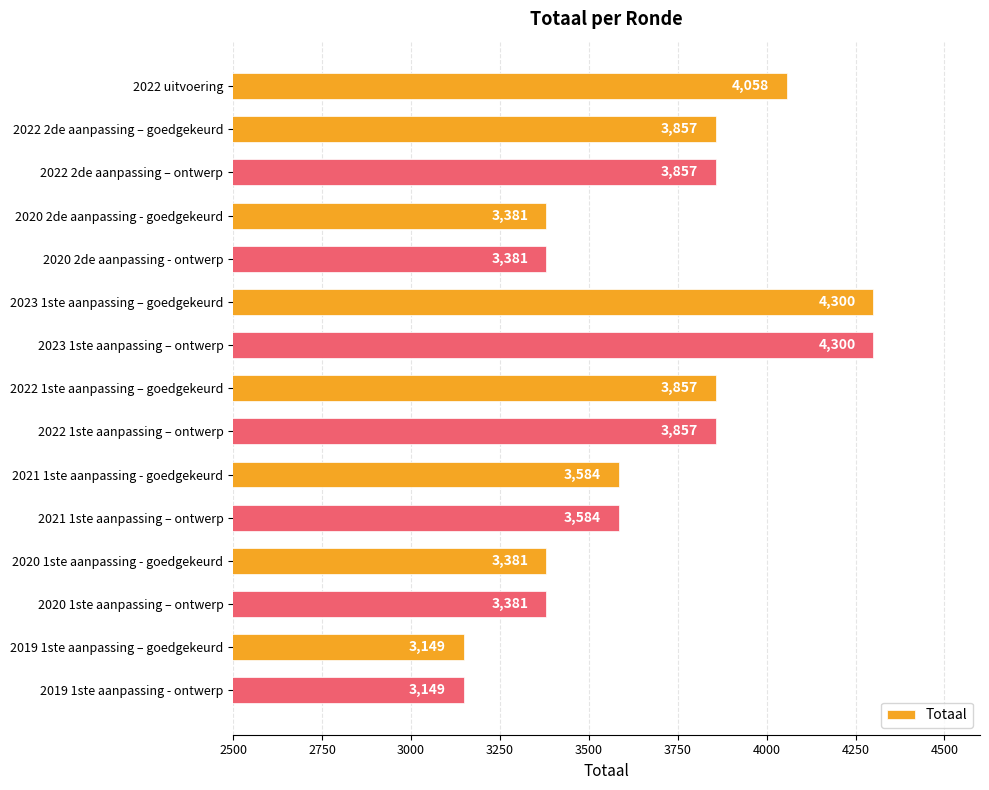

What is the difference between the values at 2021 1ste aanpassing - goedgekeurd and 2020 1ste aanpassing – ontwerp?

203